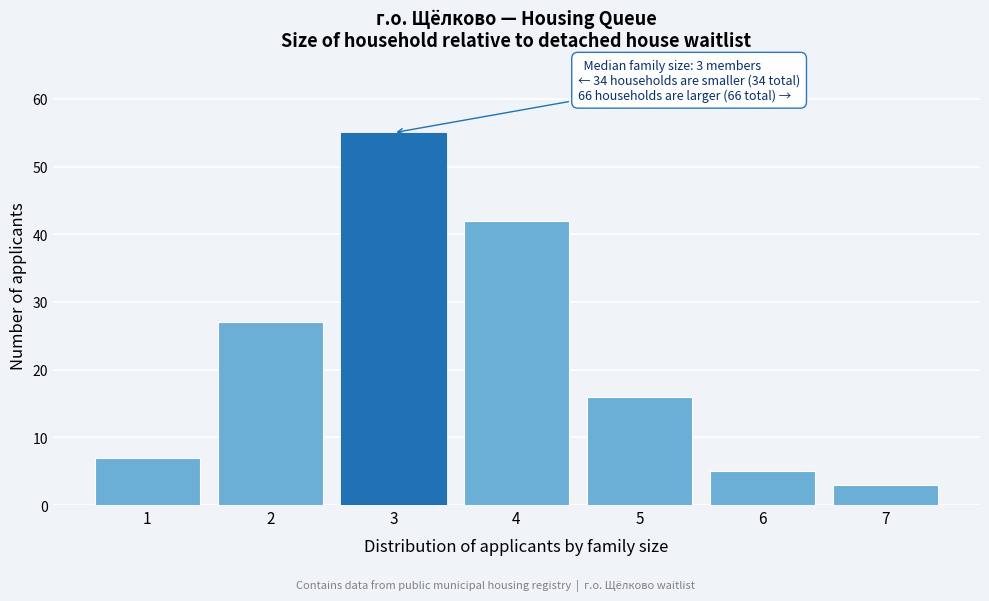

Reading right to left, extract all data points from this chart.

7=3	6=5	5=16	4=42	3=55	2=27	1=7